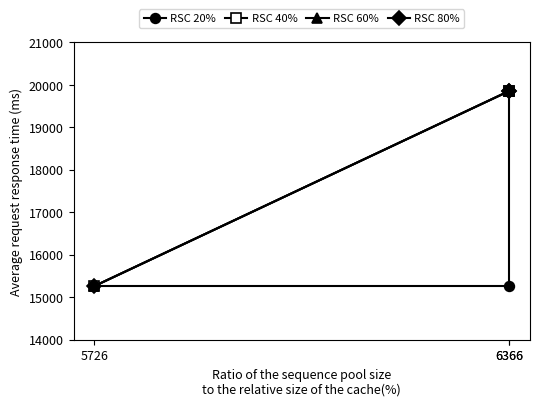

Rank the series by their maximum value, from highest to lowest.

RSC 60%, RSC 80%, RSC 20%, RSC 40%